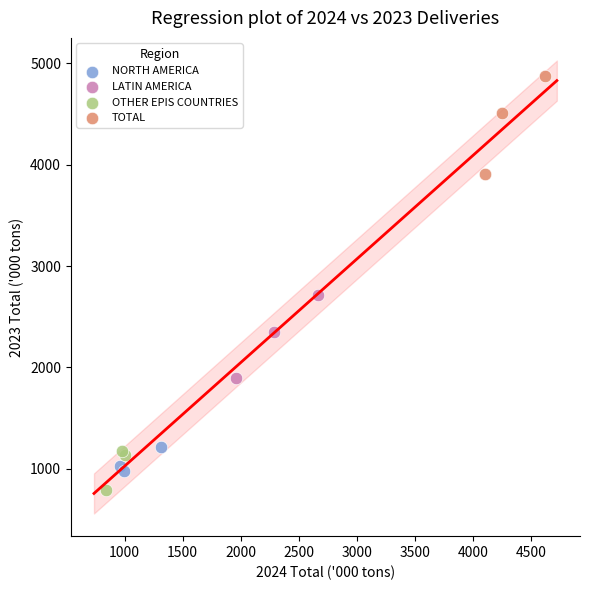

Which series contains the highest Y value?

TOTAL